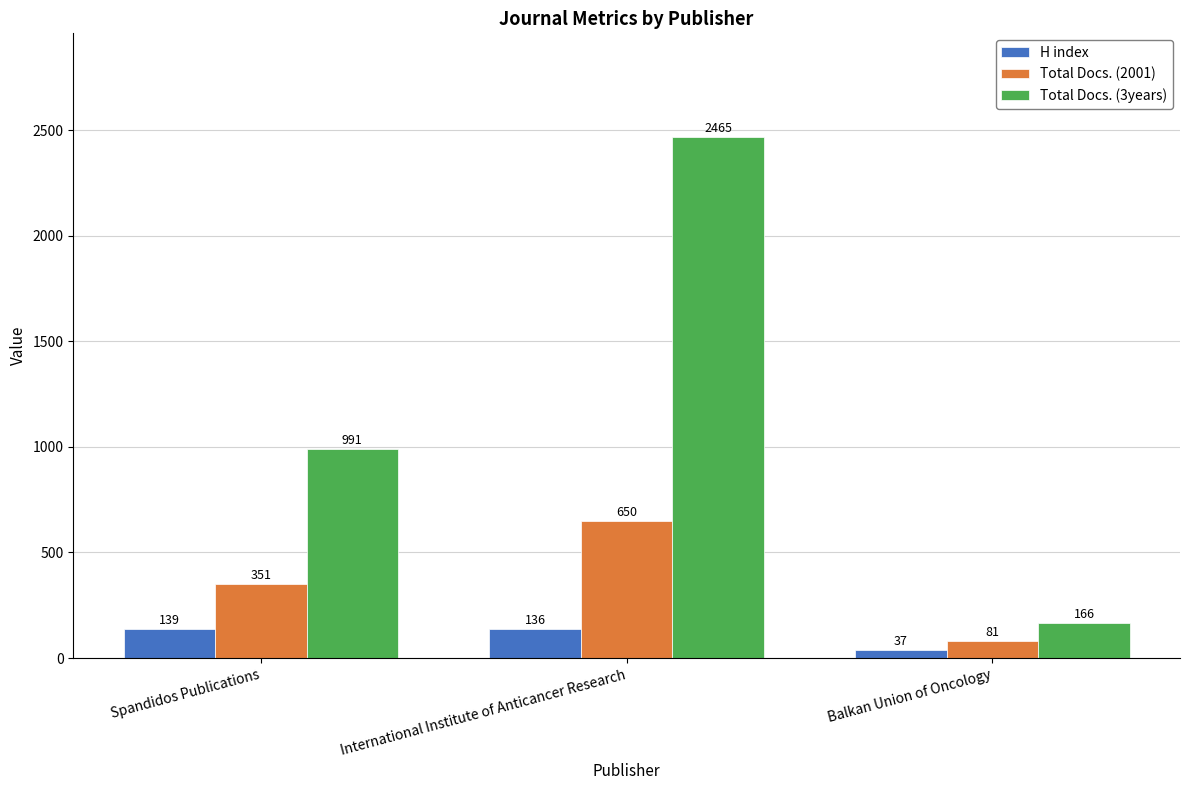

Which series has the largest total across all categories?

Total Docs. (3years)